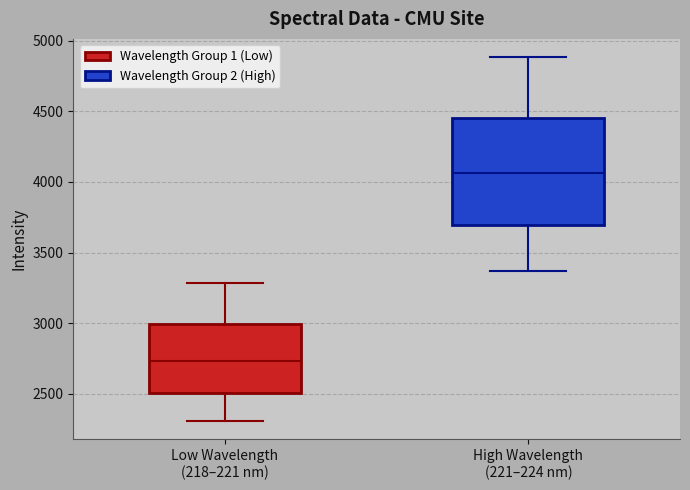

Reading left to right, read every box against the y-axis: the position of its median line, the range the box covers, and the ends of its whiskers. The values are not printed on the chart, so give them approximately, as read against the axis.

Low Wavelength (218–221 nm): median 2750, box 2500 to 3000, whiskers 2300 to 3300
High Wavelength (221–224 nm): median 4050, box 3700 to 4450, whiskers 3350 to 4900